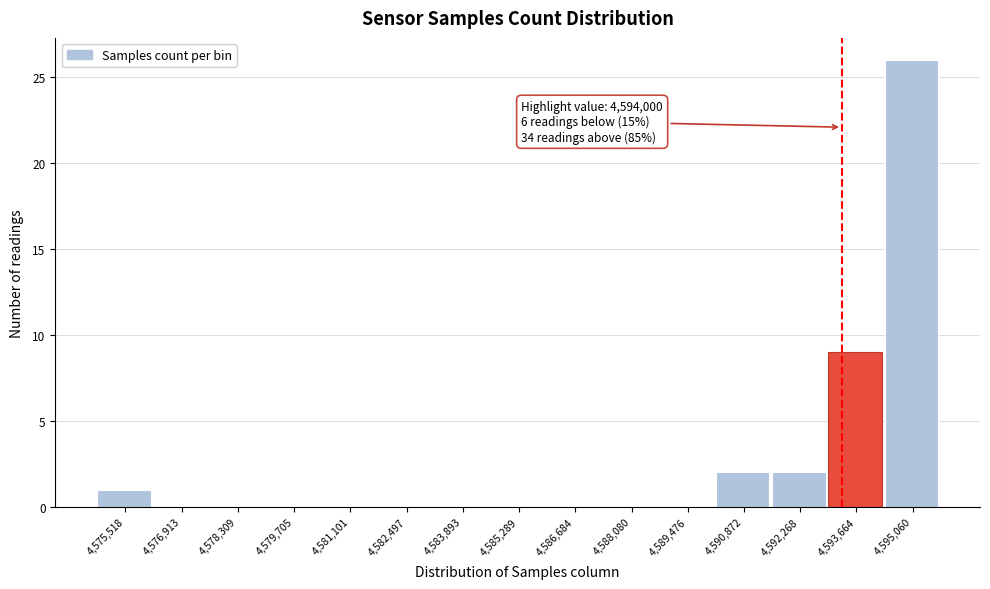

Reading left to right, transcribe all the data shown in this chart.

4,575,518=1	4,576,913=0	4,578,309=0	4,579,705=0	4,581,101=0	4,582,497=0	4,583,893=0	4,585,289=0	4,586,684=0	4,588,080=0	4,589,476=0	4,590,872=2	4,592,268=2	4,593,664=9	4,595,060=26